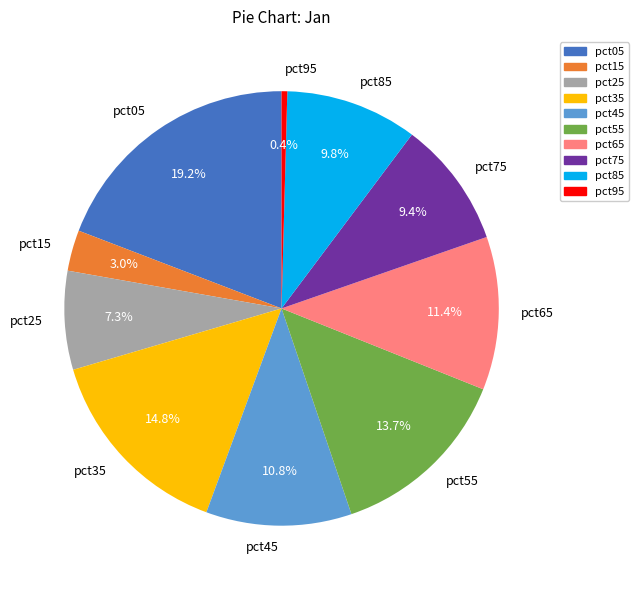

To the nearest percent, what is the combined percentage of pct05 and pct75?

29%